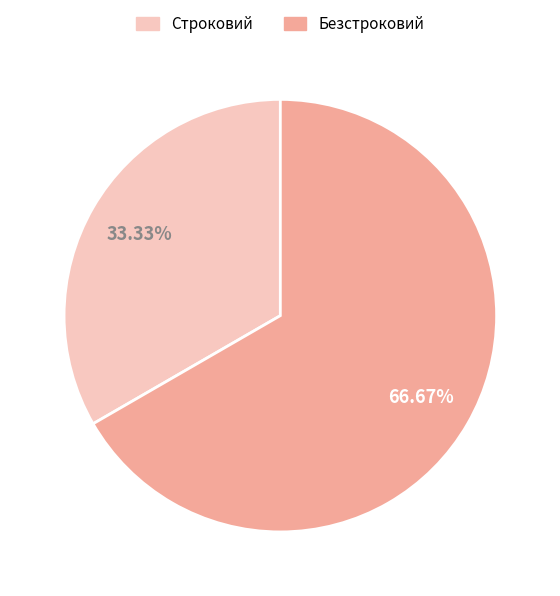

Which slice is the smallest?

Строковий